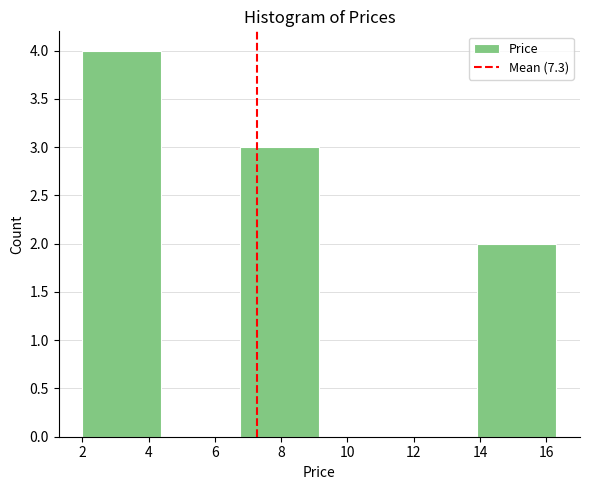

Reading left to right, transcribe this chart: for each bar, give the range it covers on the x-axis and its height. Neither the bar edges nor the heights are printed on the chart, so give them approximately, as read against the axes.

2.0 to 4.4: 4
4.4 to 6.8: 0
6.8 to 9.2: 3
9.2 to 11.6: 0
11.6 to 14.0: 0
14.0 to 16.4: 2